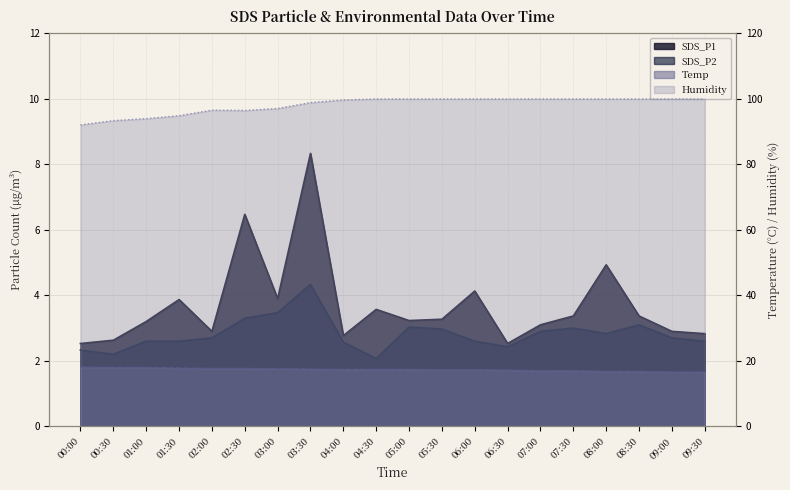

What is the difference between the second highest and second lowest values in the SDS_P1 series?

3.9